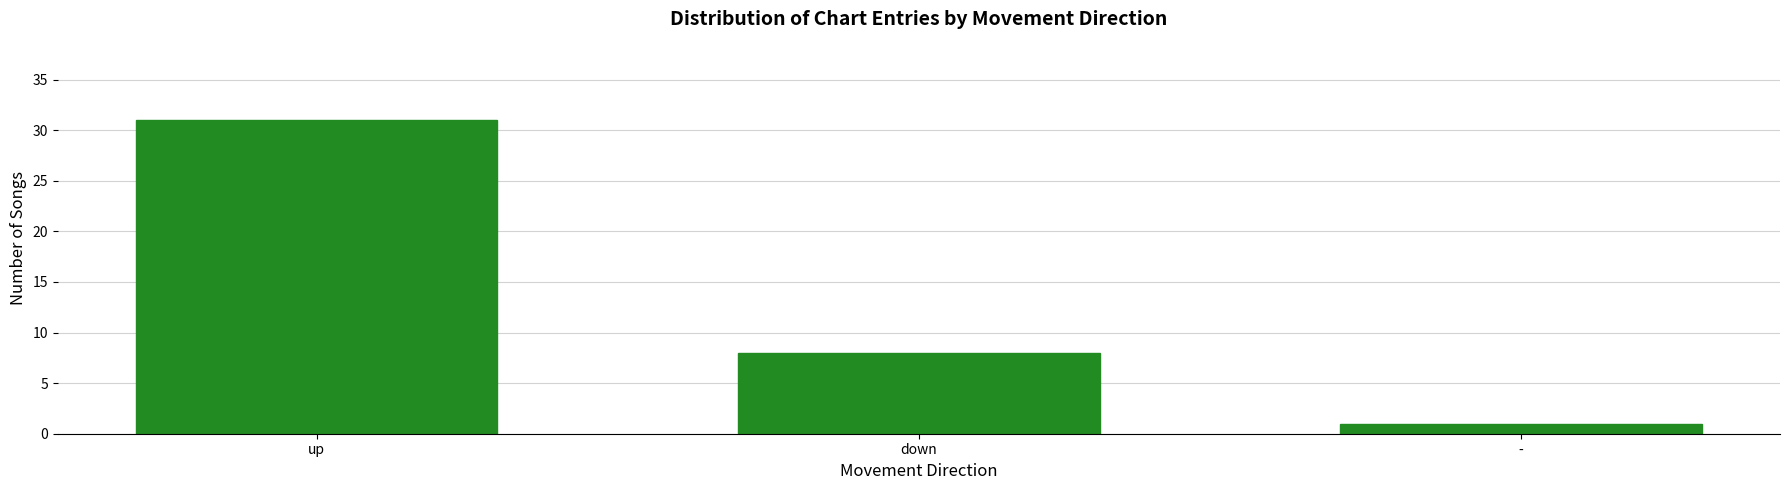

Reading left to right, extract all data points from this chart.

up=31	down=8	-=1